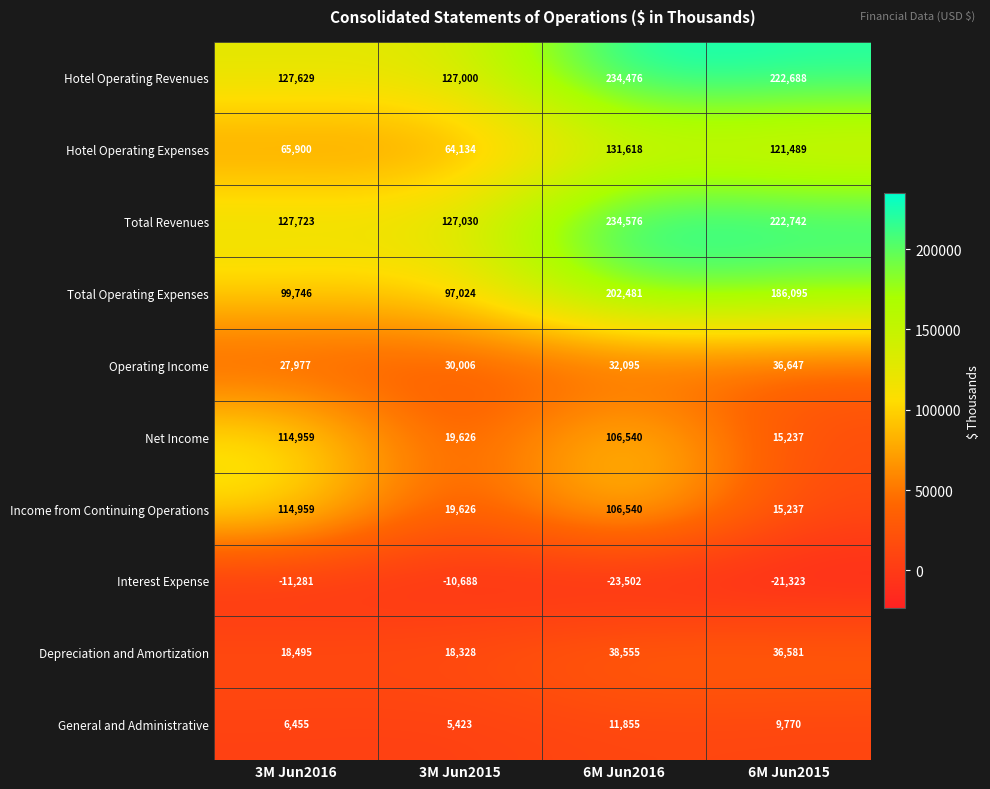

What is the approximate value of Total Revenues at 3M Jun2015, to the nearest 100?

127000